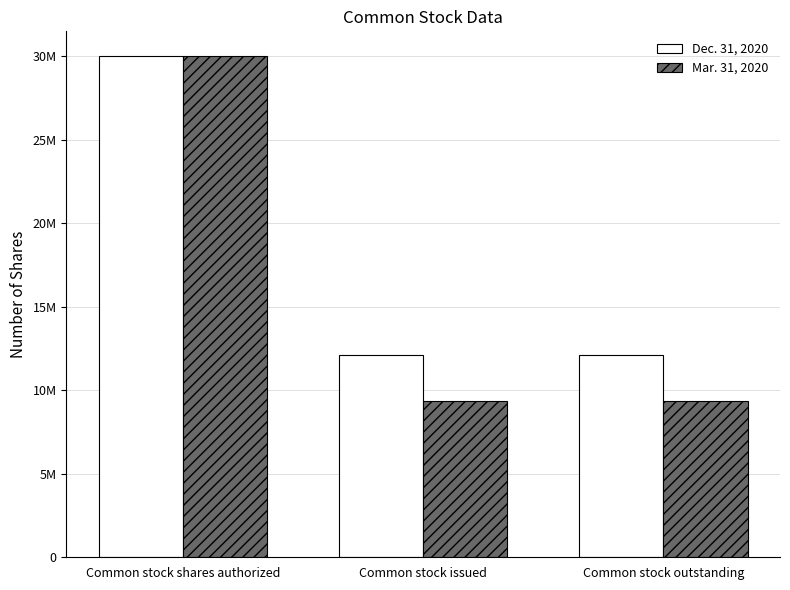

Are the bars grouped side by side (vs. stacked)?

Yes